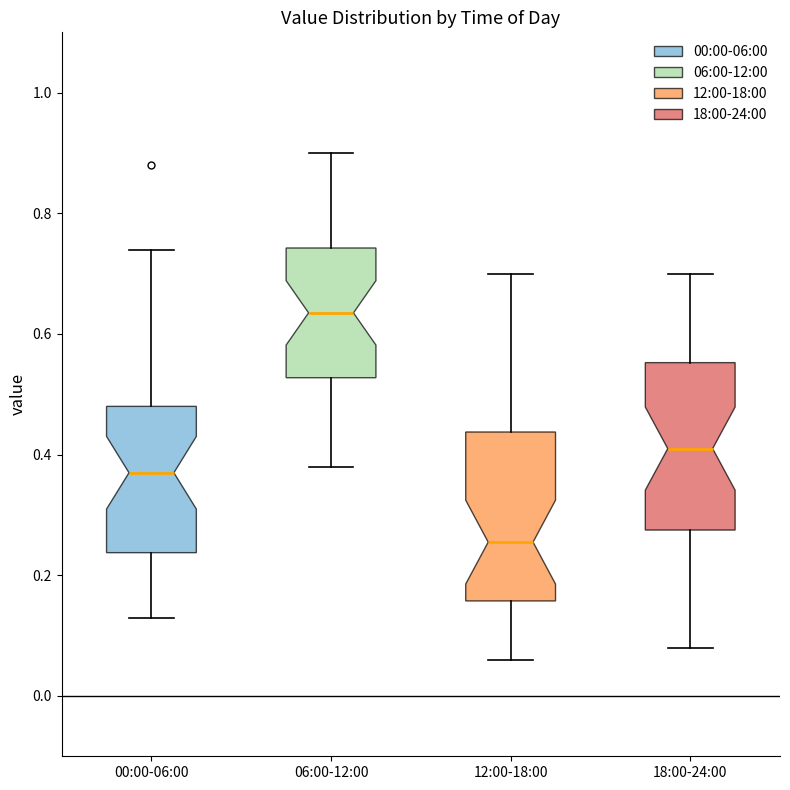

Reading left to right, read every box against the y-axis: the position of its median line, the range the box covers, and the ends of its whiskers. The values are not printed on the chart, so give them approximately, as read against the axis.

00:00-06:00: median 0.38, box 0.24 to 0.48, whiskers 0.14 to 0.74
06:00-12:00: median 0.64, box 0.52 to 0.74, whiskers 0.38 to 0.90
12:00-18:00: median 0.26, box 0.16 to 0.44, whiskers 0.06 to 0.70
18:00-24:00: median 0.42, box 0.28 to 0.56, whiskers 0.08 to 0.70